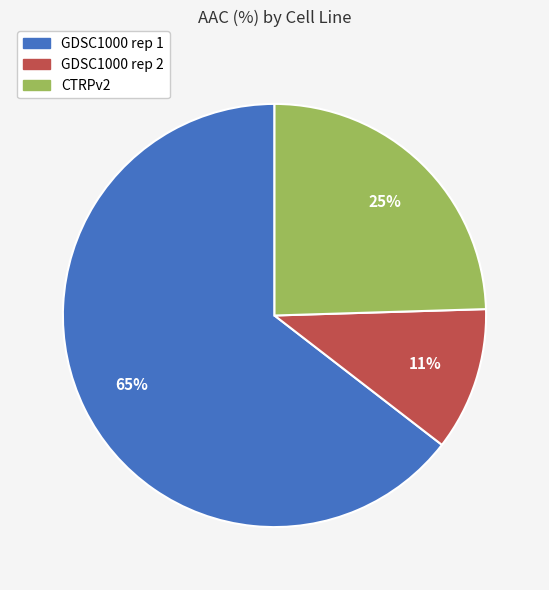

Does any single category account for the majority?

Yes